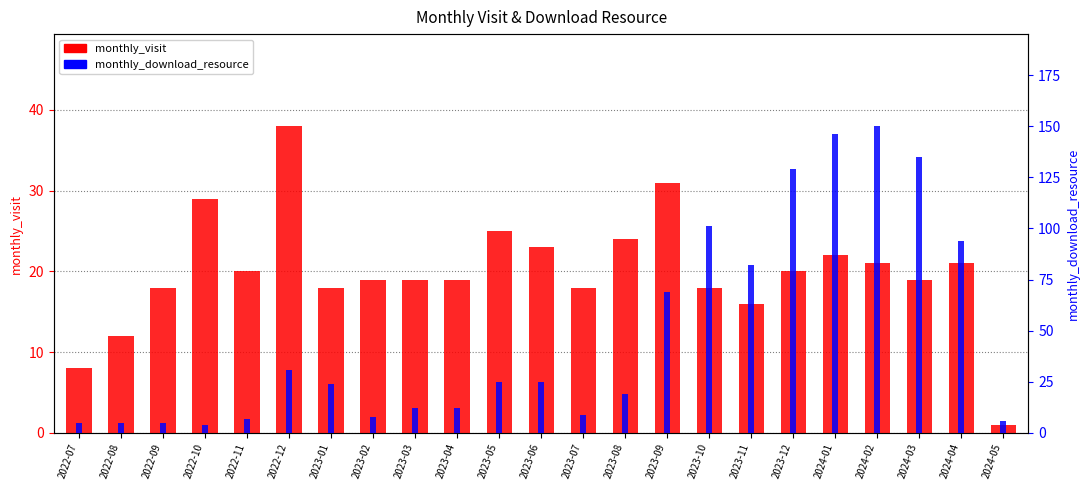

What is the smallest value displayed?

1